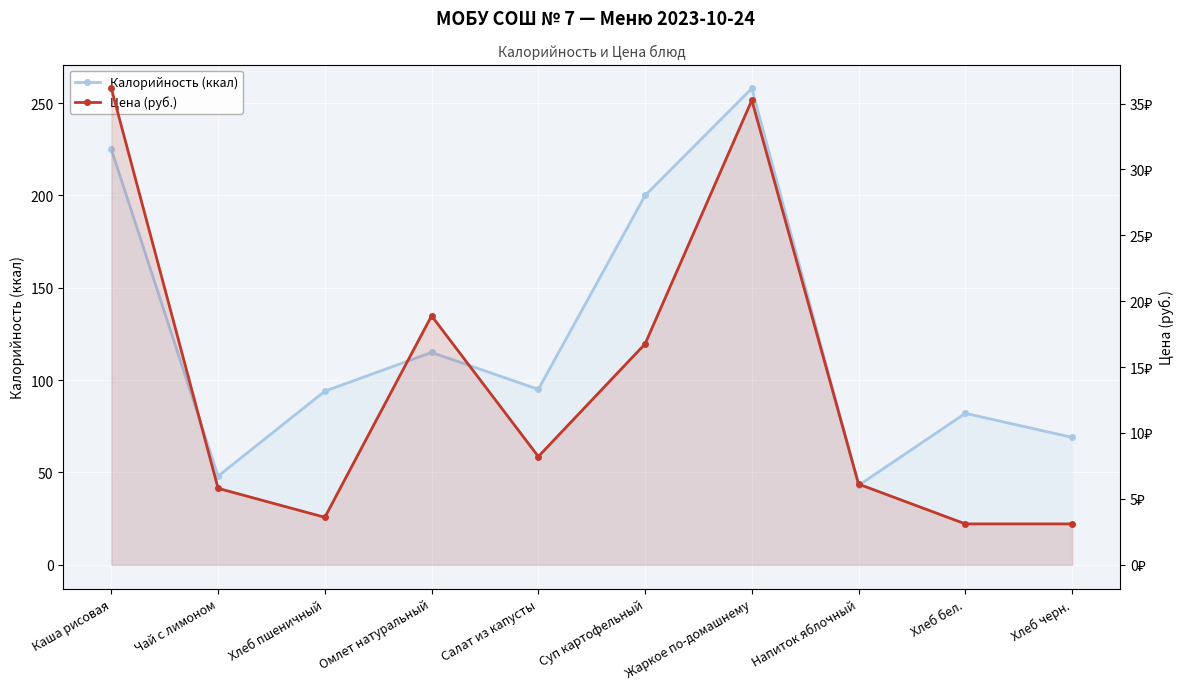

How many values in the Цена (руб.) series are below 8?

5